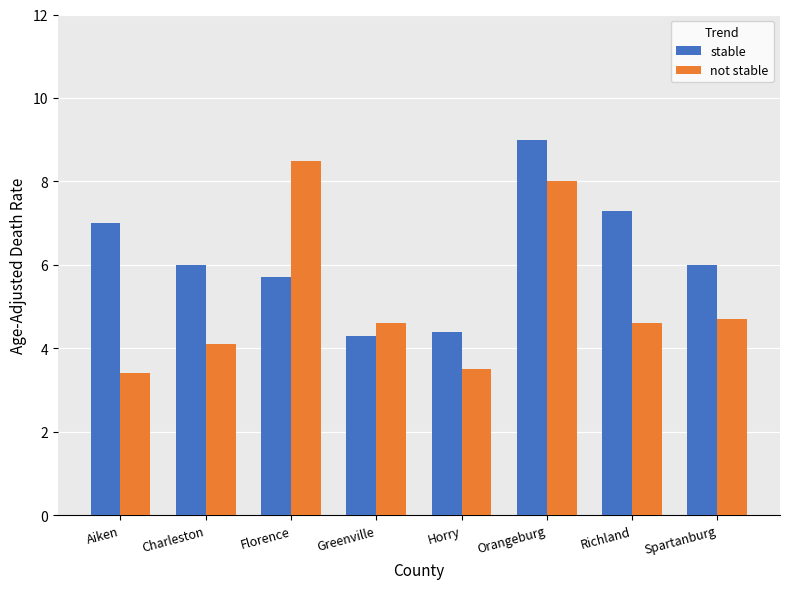

What is the total value across all series at Orangeburg?

17.0